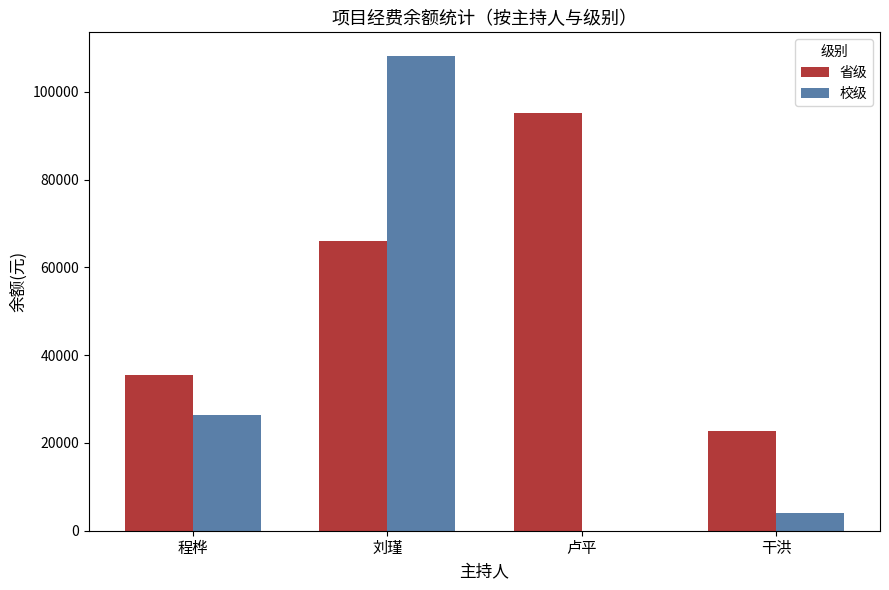

The value of 省级 at 卢平 is 141879.6. True or false?

False